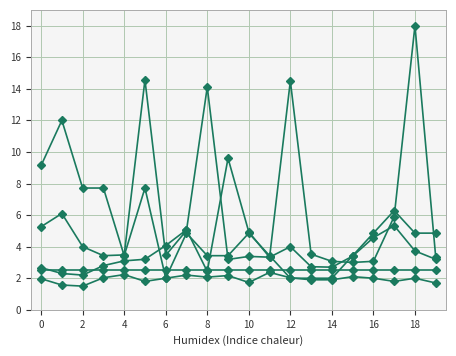

The value of SDS_P1 at 18 is 3.7. True or false?

True